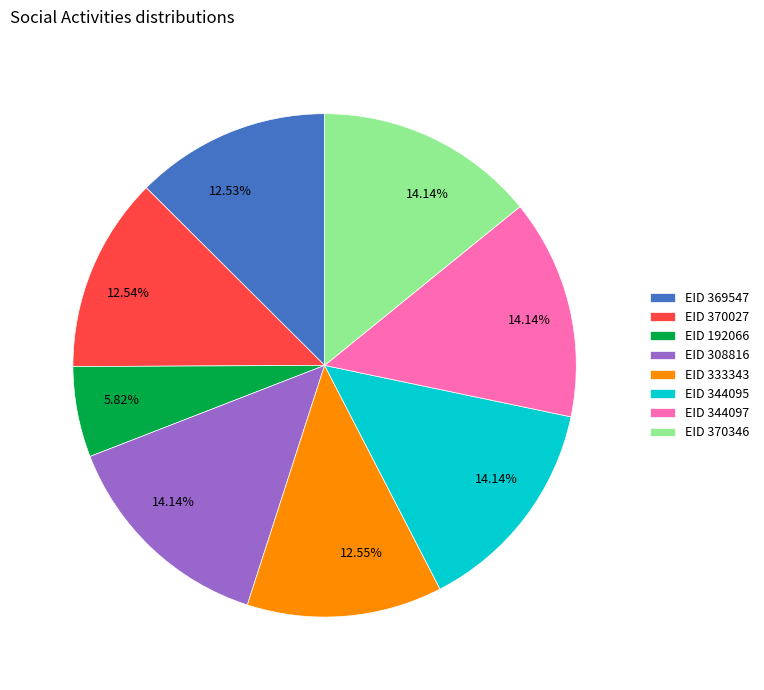

Is EID 333343 the majority of the pie?

No